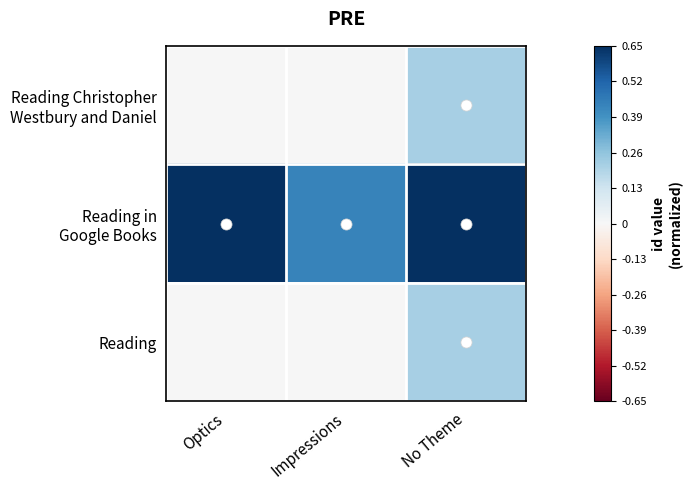

At how many categories does at least one series exceed 0?

3